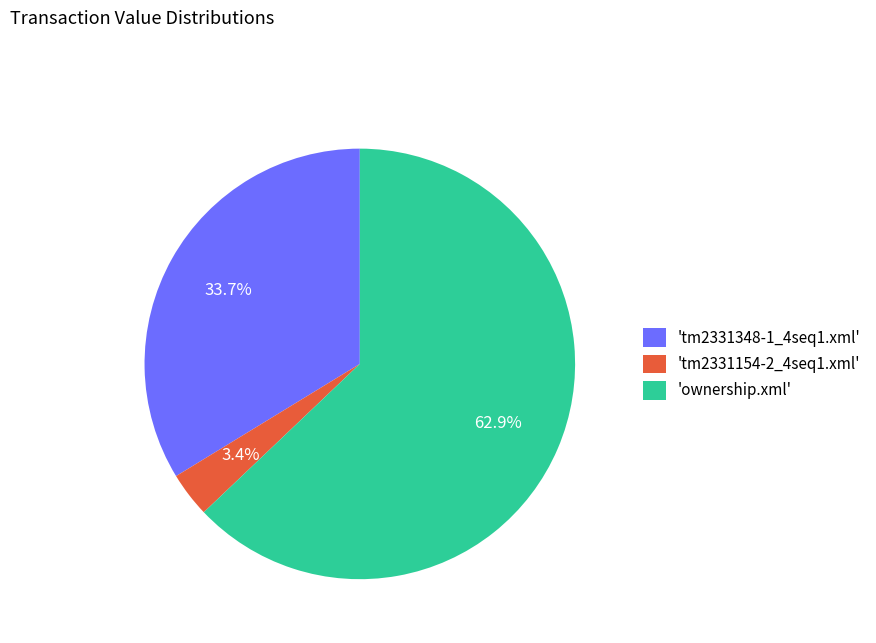

What is the largest slice in the pie chart?

'ownership.xml'